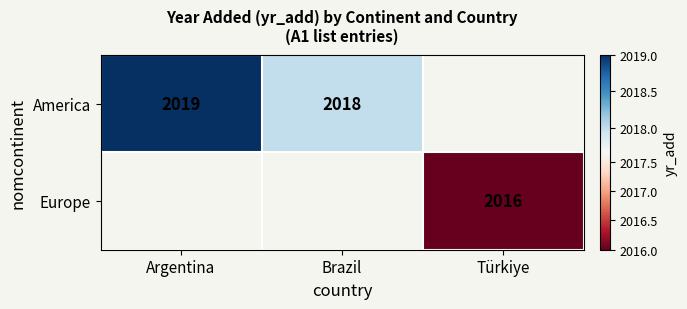

What is the minimum value shown in the chart?

2016.0